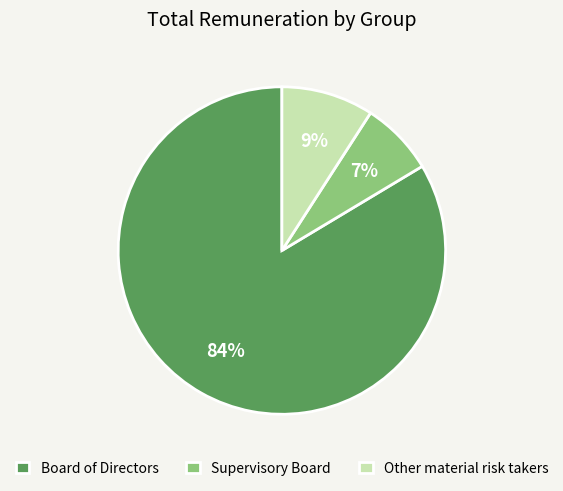

Approximately how many times larger is the value at Other material risk takers compared to Supervisory Board?

1.3